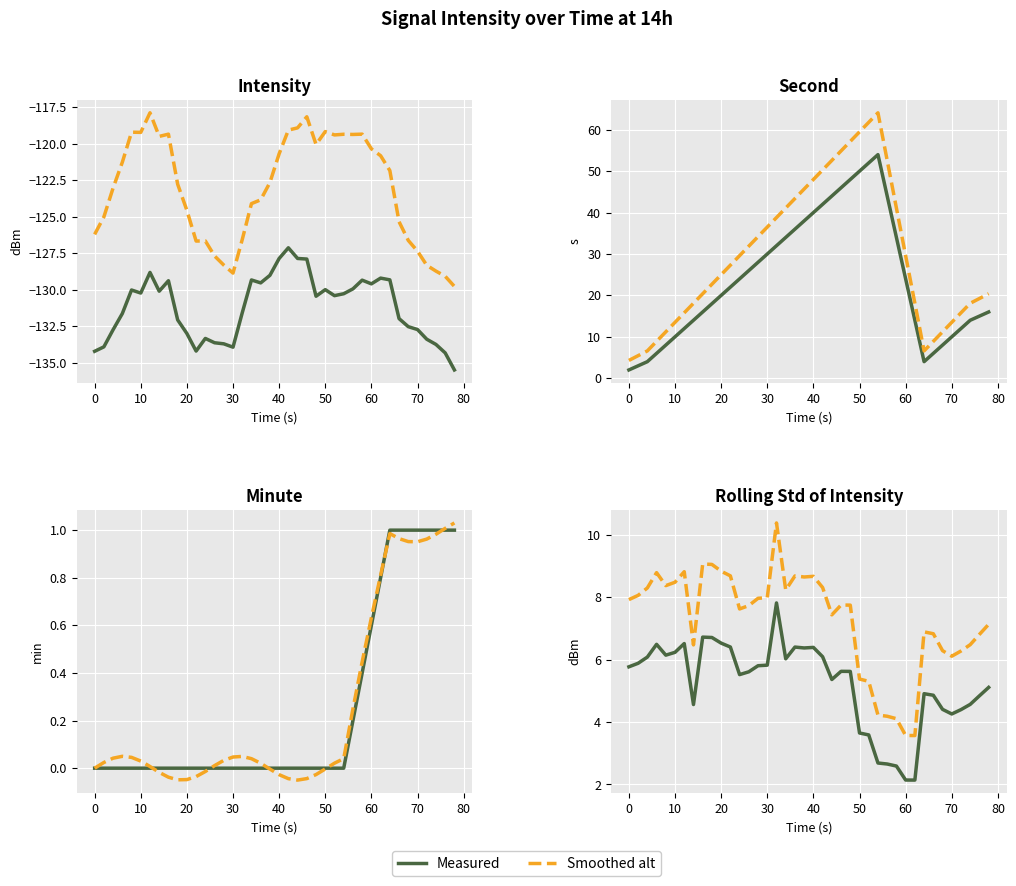

What is the difference between the second highest and second lowest values in the minute series?

1.0